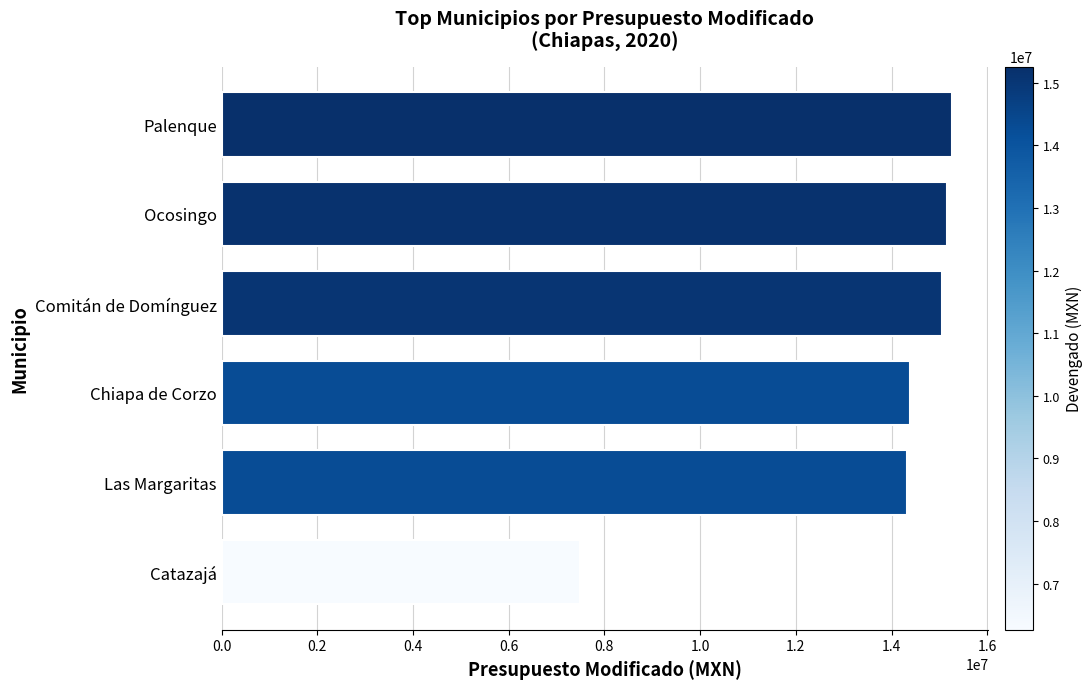

Is it true that the value at Catazajá is 7499999.8?

True